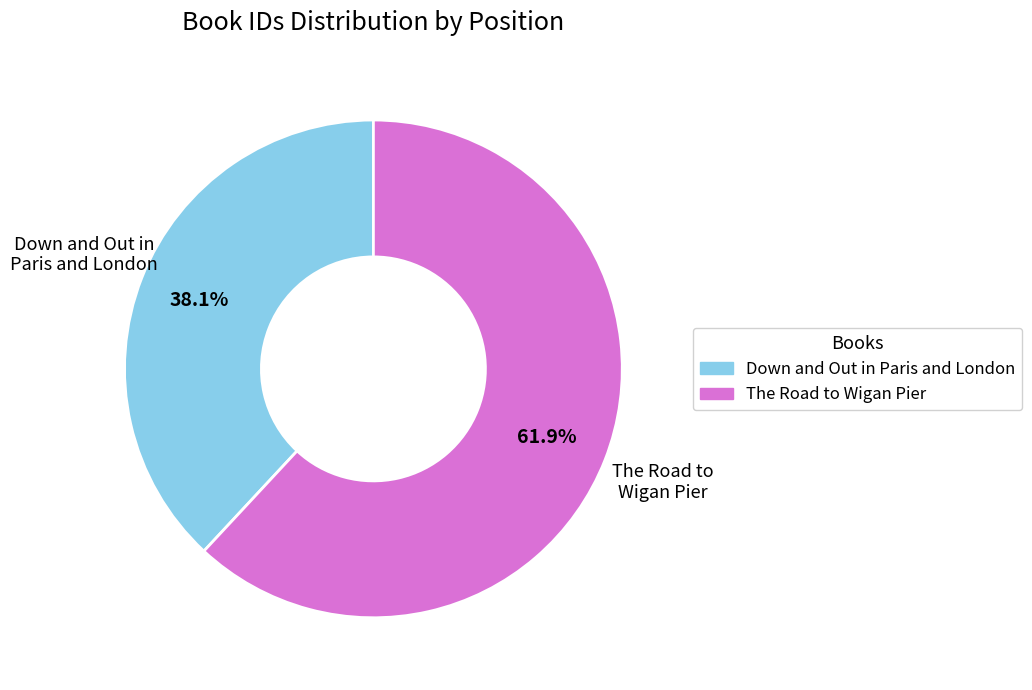

To the nearest percent, what is the difference between the largest and smallest slice percentages?

24%